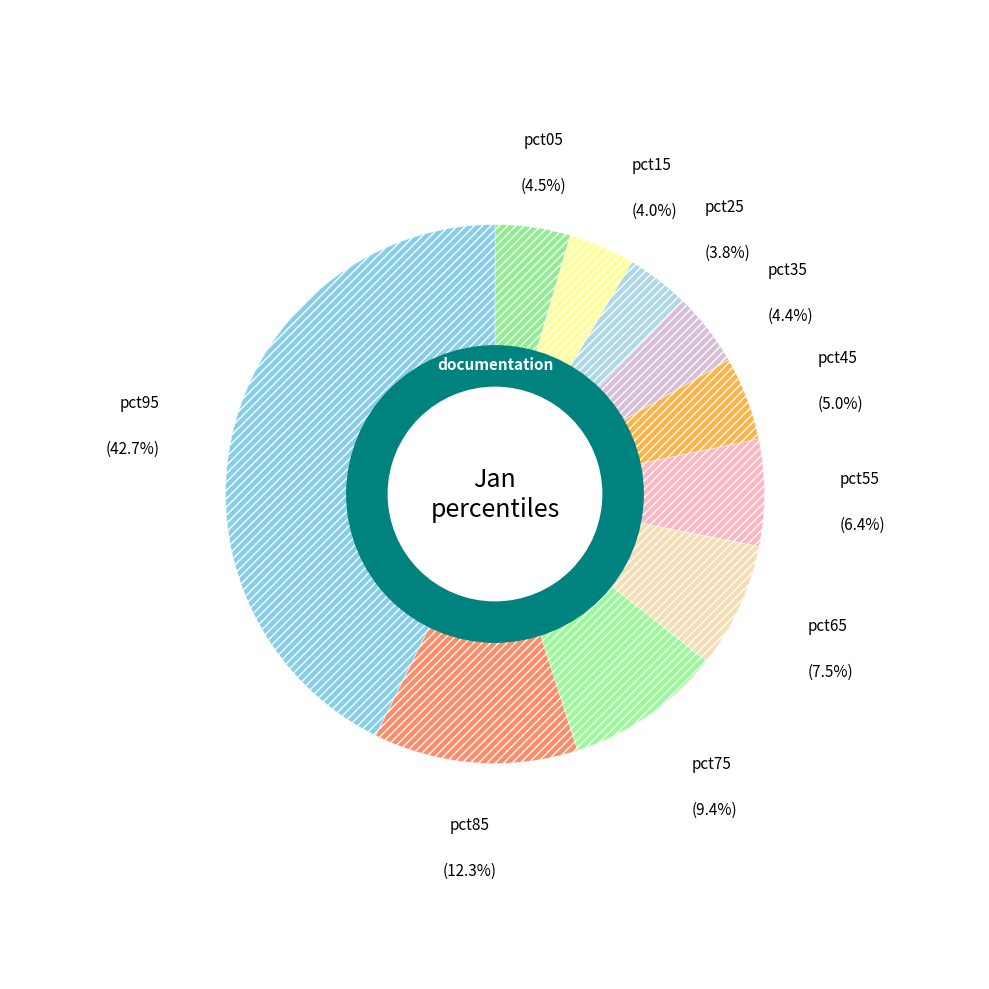

How many segments does this pie chart have?

10